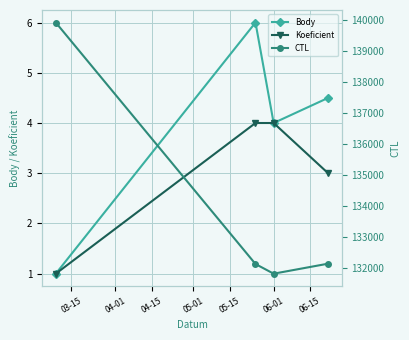

What is the value of the CTL point at the 4th from the left?

132126.0